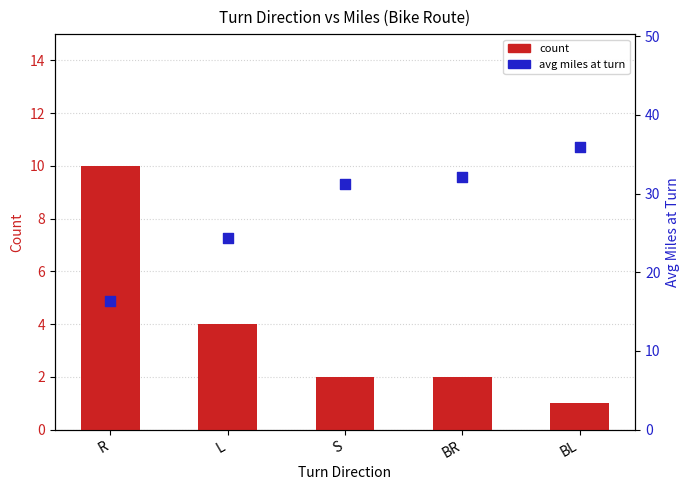

Which series reaches the maximum Y coordinate?

avg miles at turn